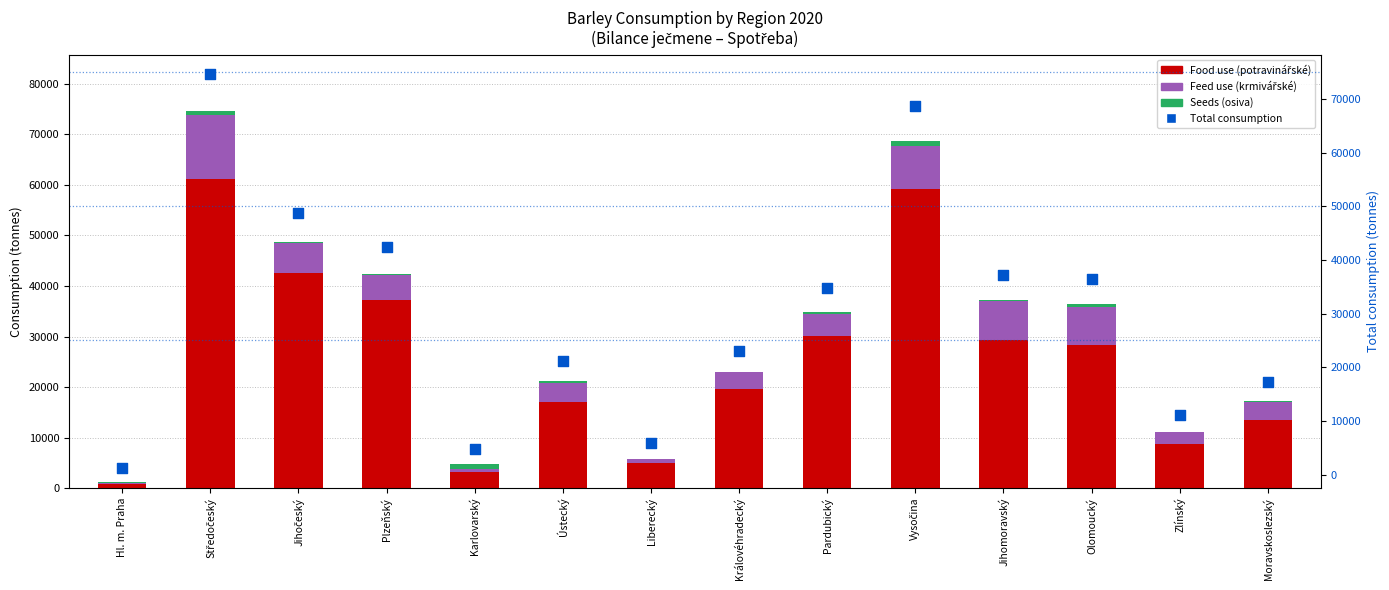

Which series has the largest total across all categories?

Total consumption